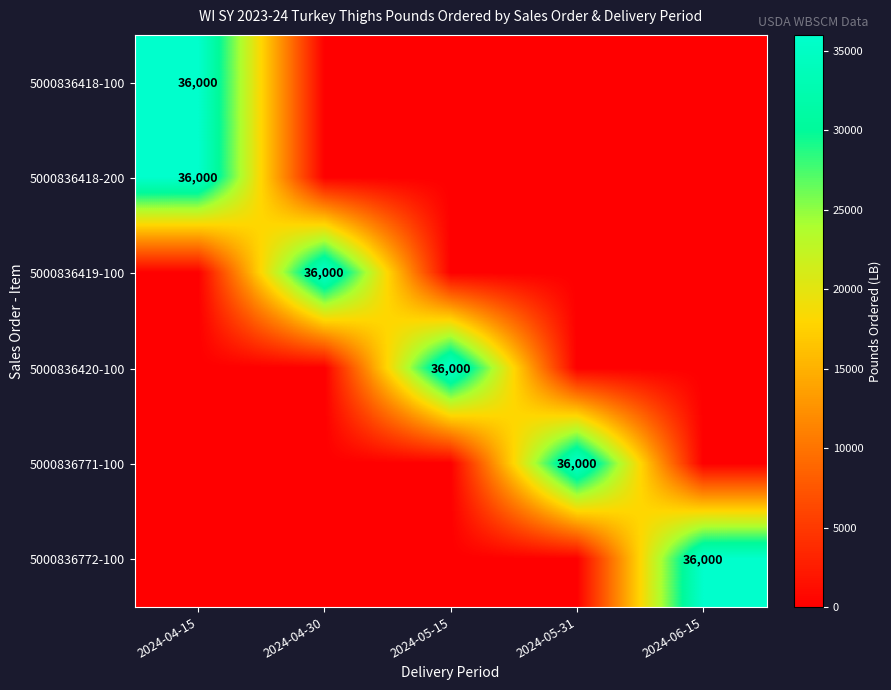

Is the value of 5000836420-100 at 2024-05-15 greater than the value of 5000836418-100 at 2024-04-30?

Yes